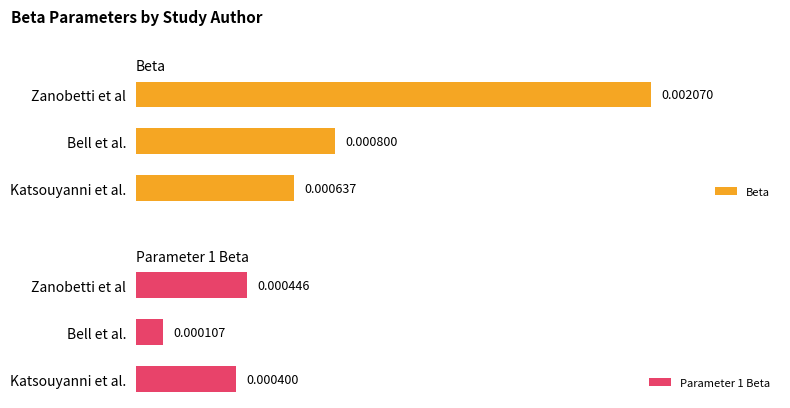

At which label does Beta reach its peak?

Zanobetti et al